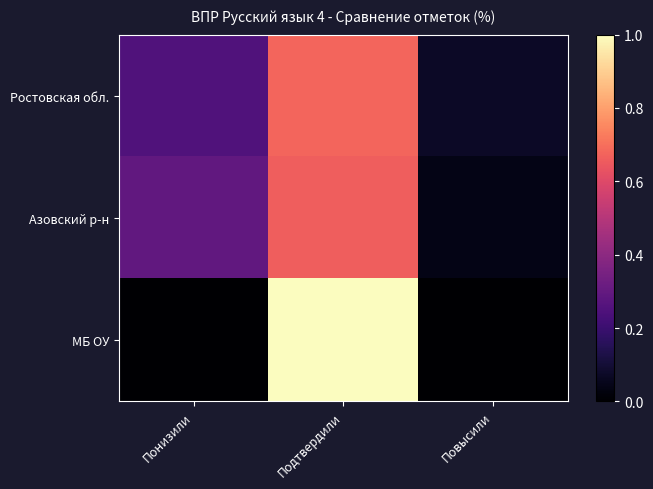

Reading left to right, what are all the values shown in this chart?

Ростовская обл.: Понизили=0.3	Подтвердили=0.7	Повысили=0.1
Азовский р-н: Понизили=0.3	Подтвердили=0.7	Повысили=0.0
МБ ОУ: Понизили=0.0	Подтвердили=1.0	Повысили=0.0